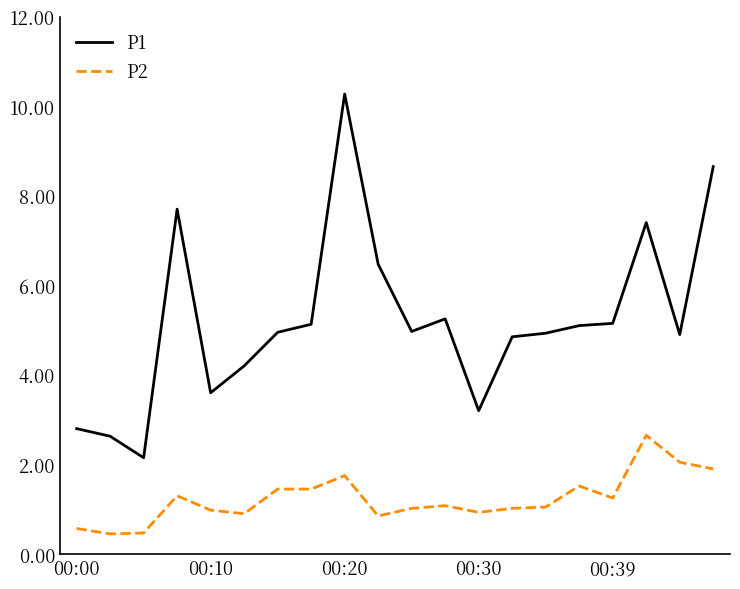

What is the lowest value of the P2 series?

0.5